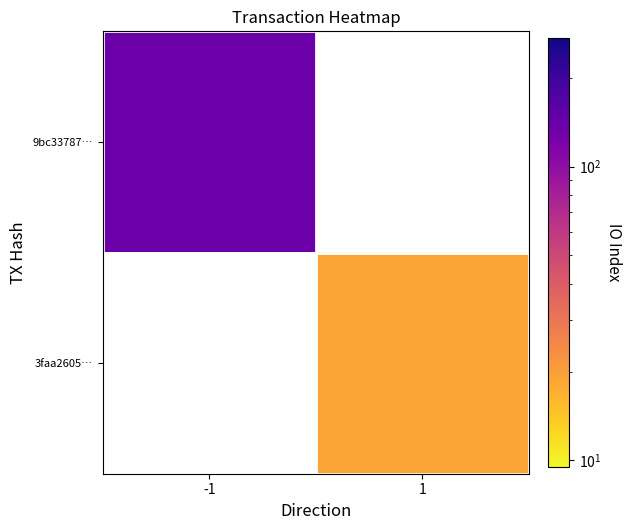

What is the smallest value displayed?

19.0